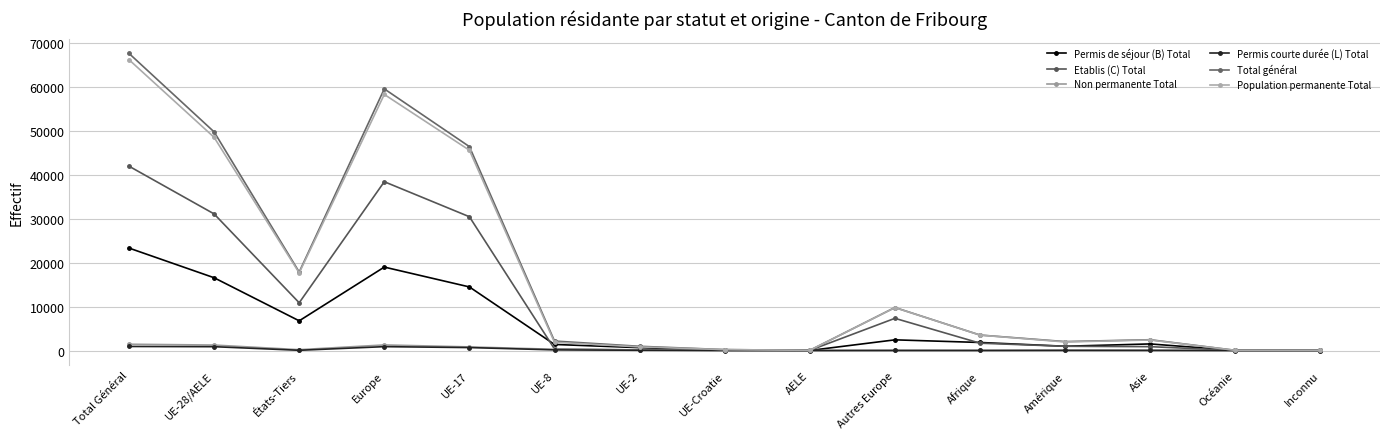

Count the number of data series in this chart.

6